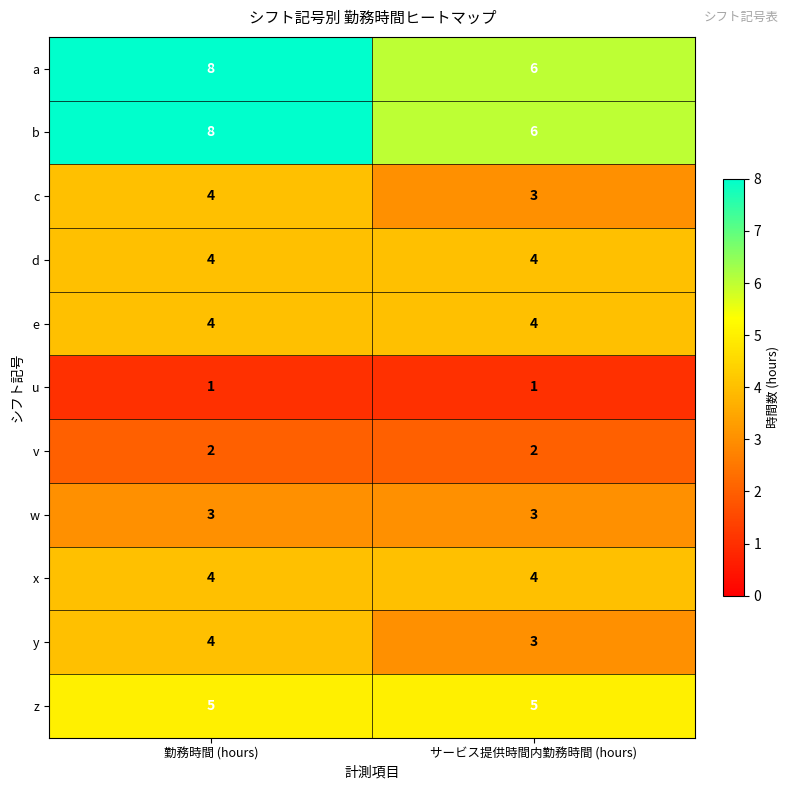

The a series shows 6 at サービス提供時間内勤務時間 (hours). True or false?

True